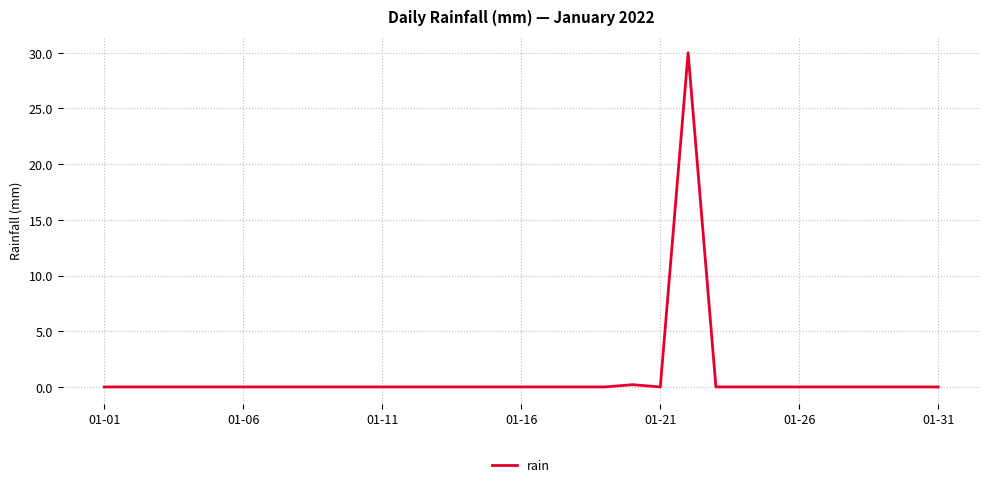

What is the maximum value shown in the chart?

30.0